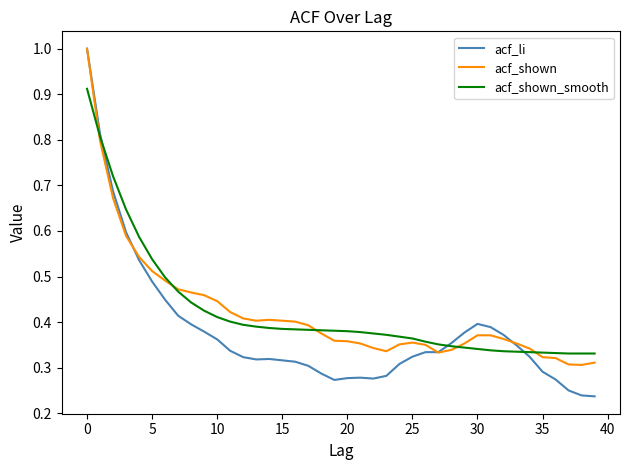

What is the greatest value displayed?

1.0